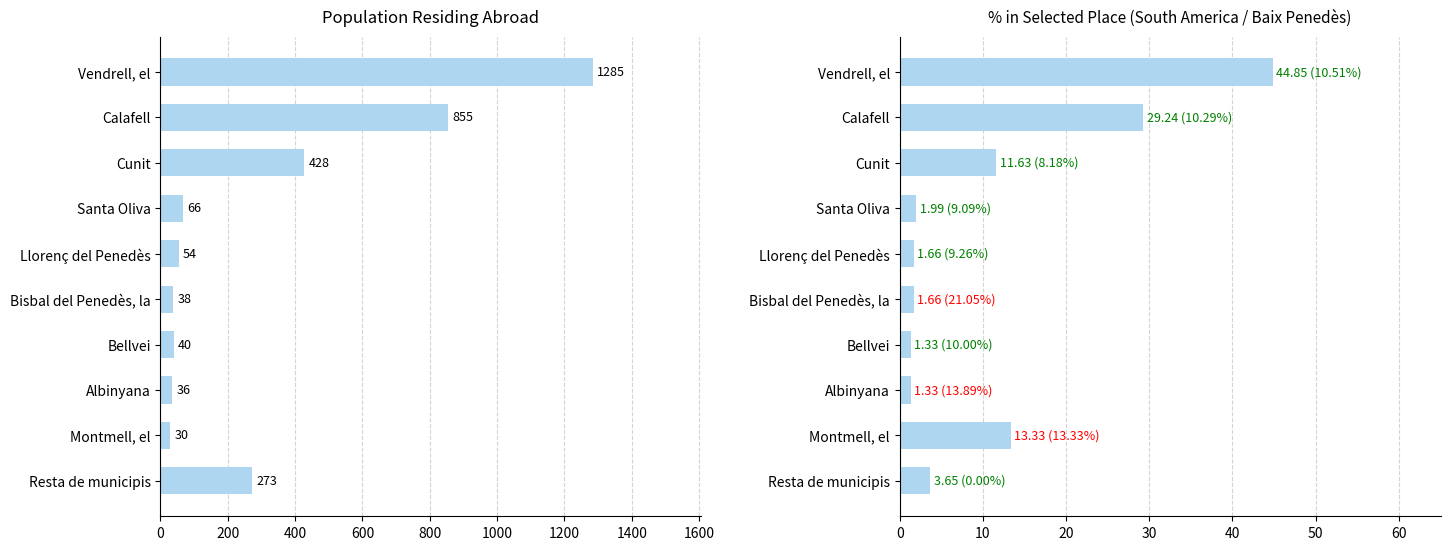

What is the sum of the % in selected place values at Llorenç del Penedès and Vendrell, el?

46.5